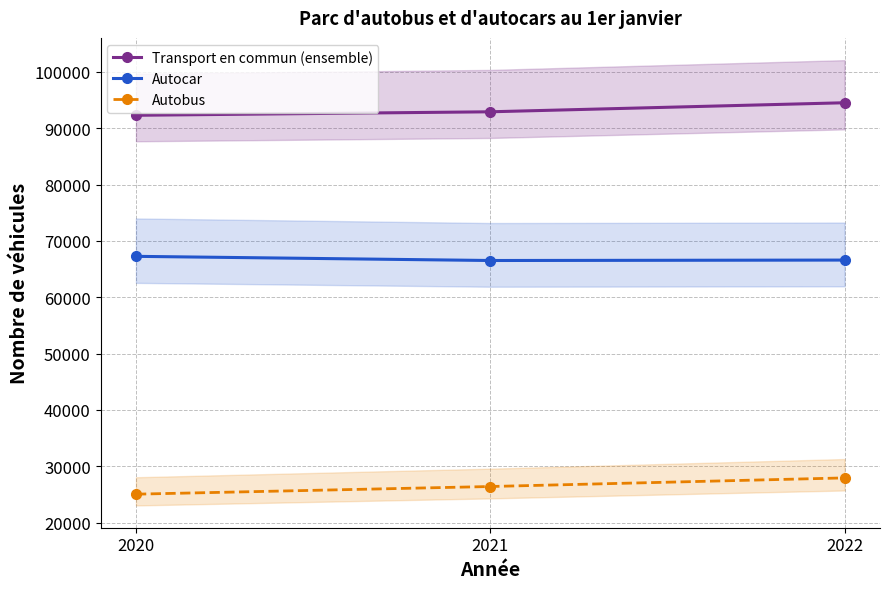

What is the minimum value for Transport en commun (ensemble)?

92297